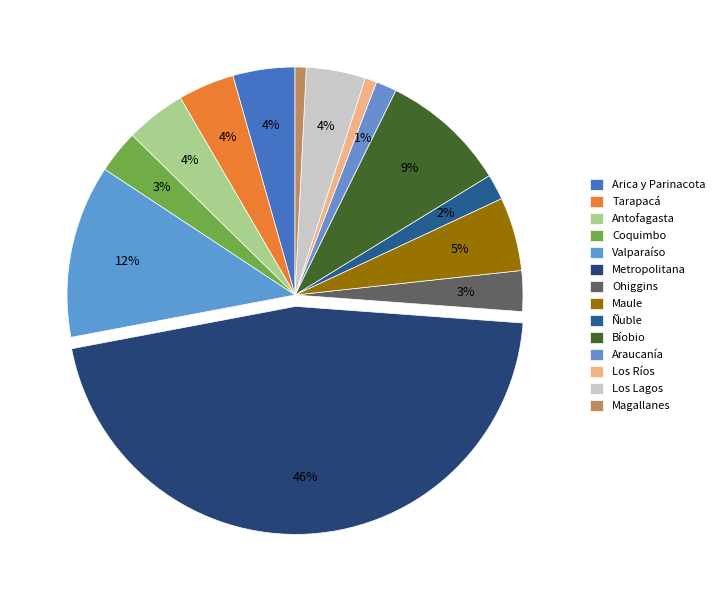

What portion of the pie excludes Ñuble?

98.2%